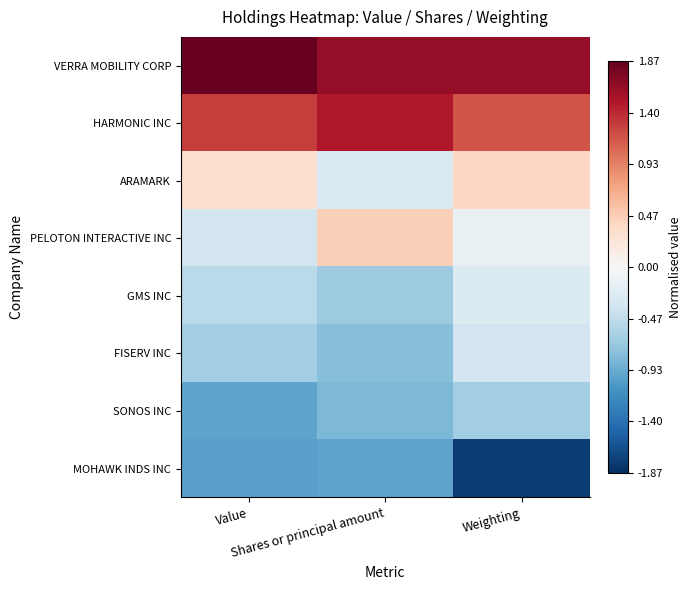

Between Shares or principal amount and Weighting, which is larger?

Shares or principal amount